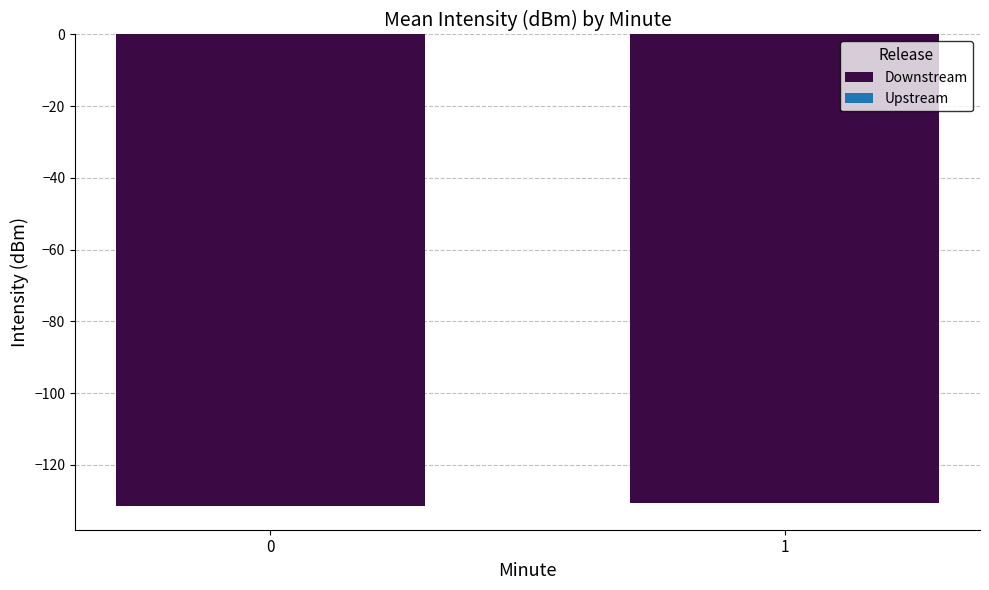

What is the greatest value displayed?

-130.6